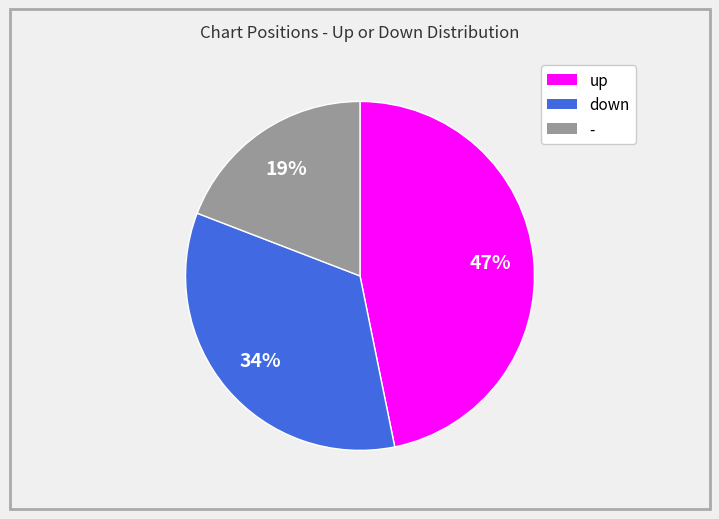

To the nearest percent, what is the difference between the down and up slice percentages?

13%